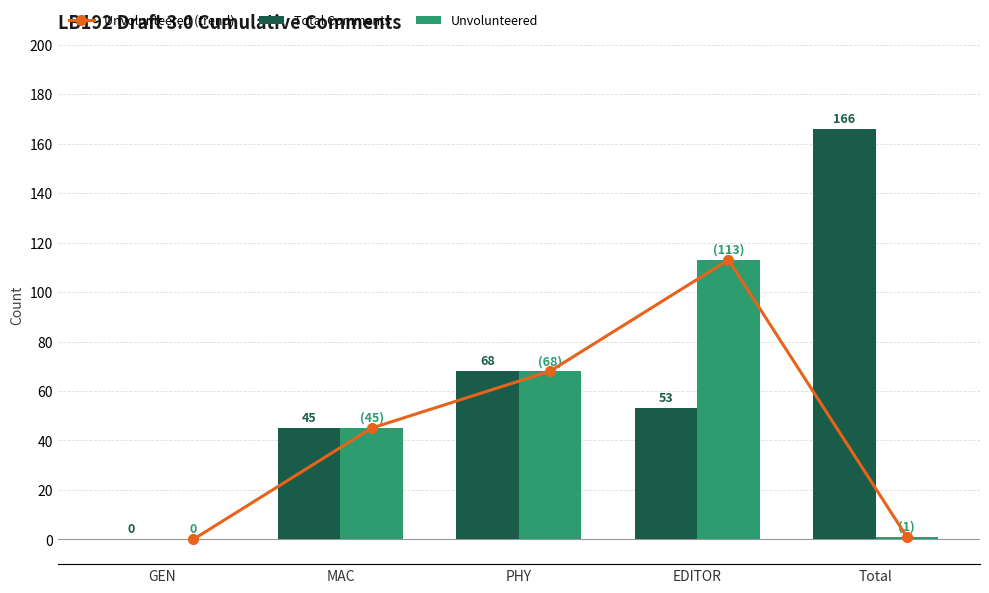

The value of Unvolunteered (trend) at Total is 1. True or false?

True